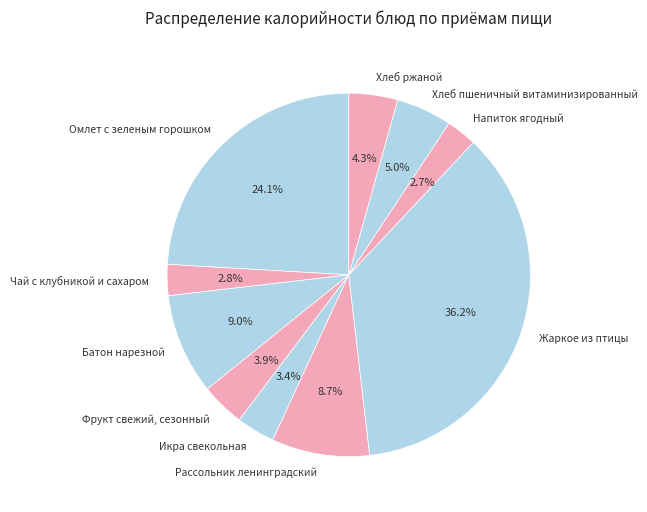

How many slices are in this pie chart?

10